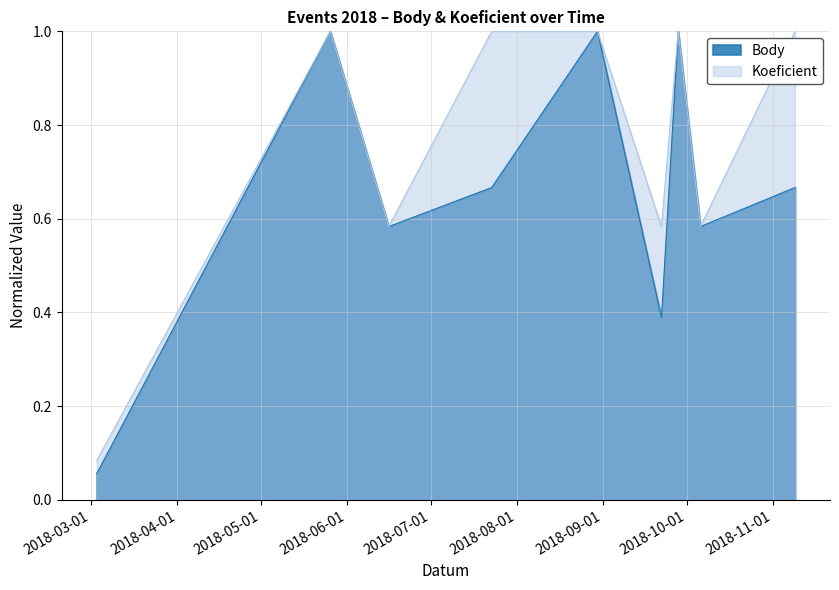

What is the approximate value of Koeficient at 2018-07-23?

1.0